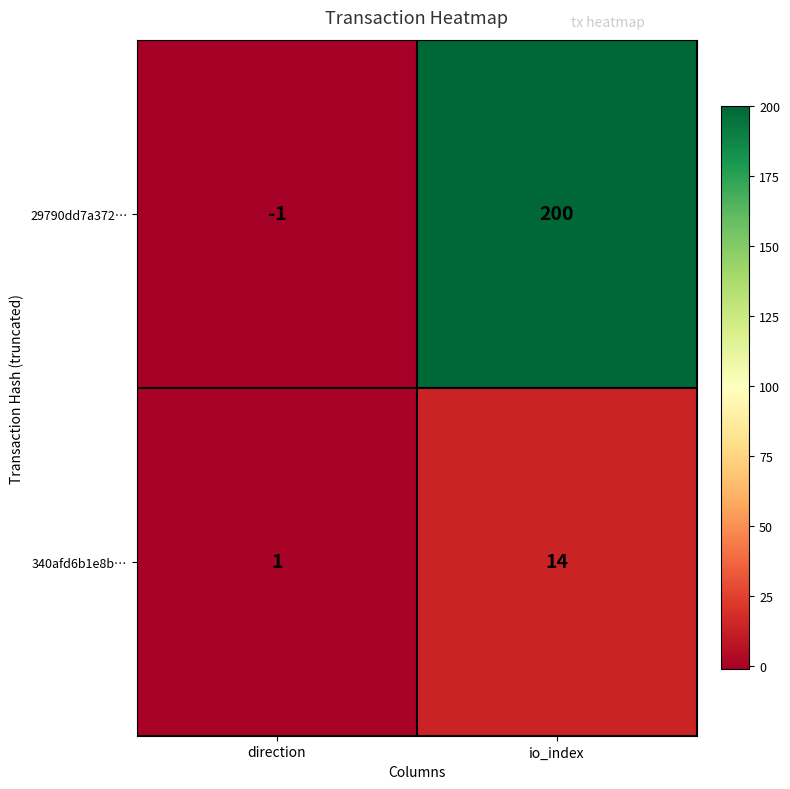

Reading left to right, transcribe all the data shown in this chart.

29790dd7a372…: direction=-1	io_index=200
340afd6b1e8b…: direction=1	io_index=14